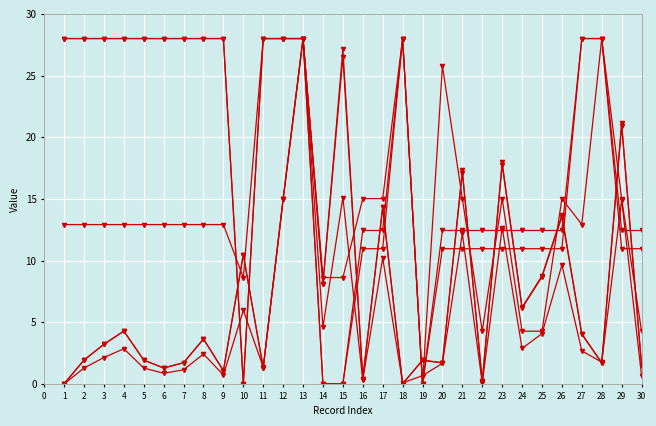

How many data points does each series have?

30